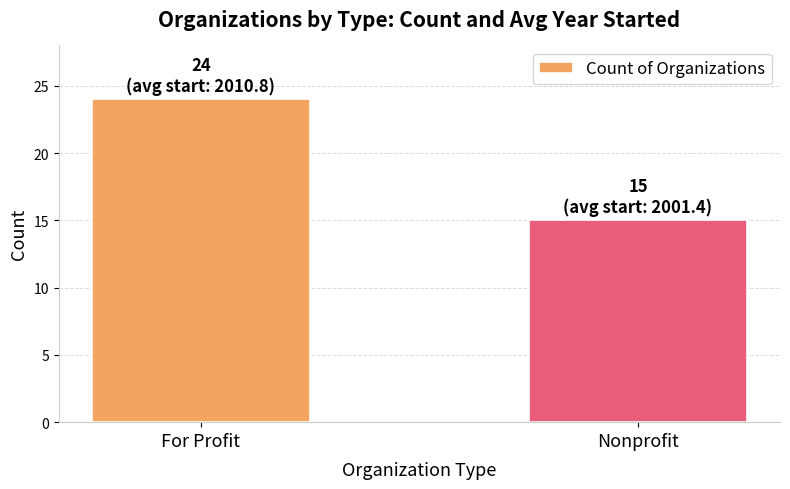

How many bars are there in total?

2